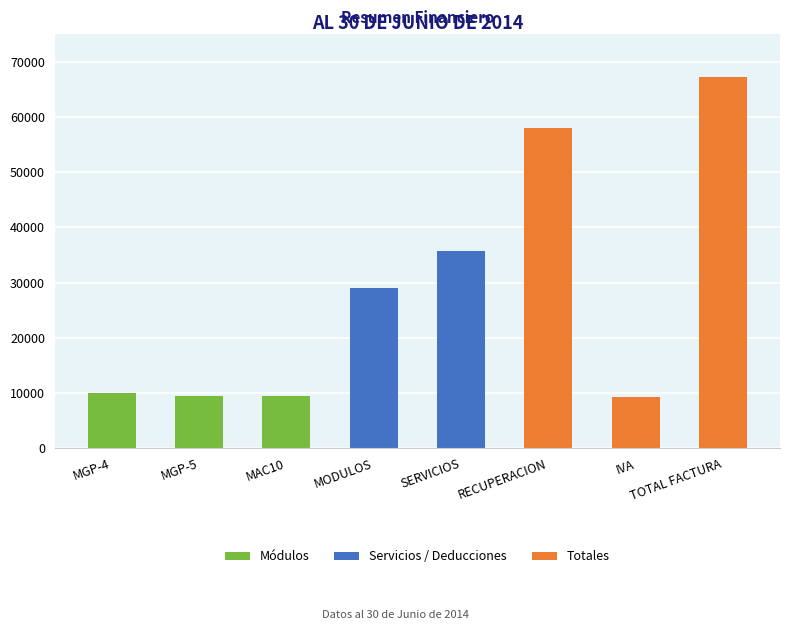

Which label corresponds to the largest value in the chart?

TOTAL FACTURA